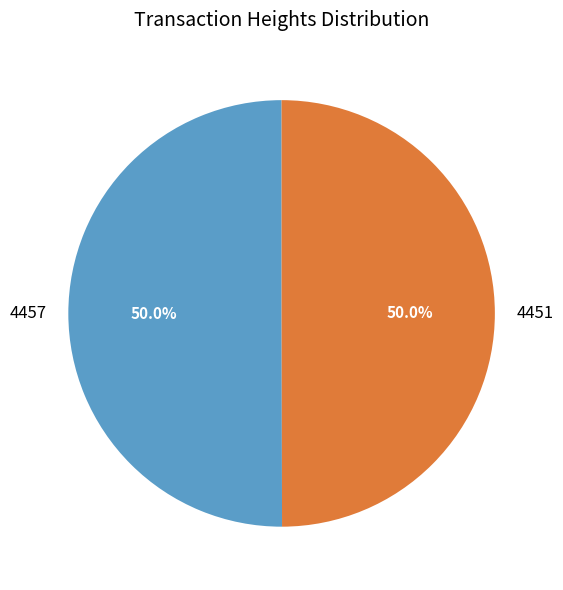

What percentage is the 4451 slice, to the nearest percent?

50%